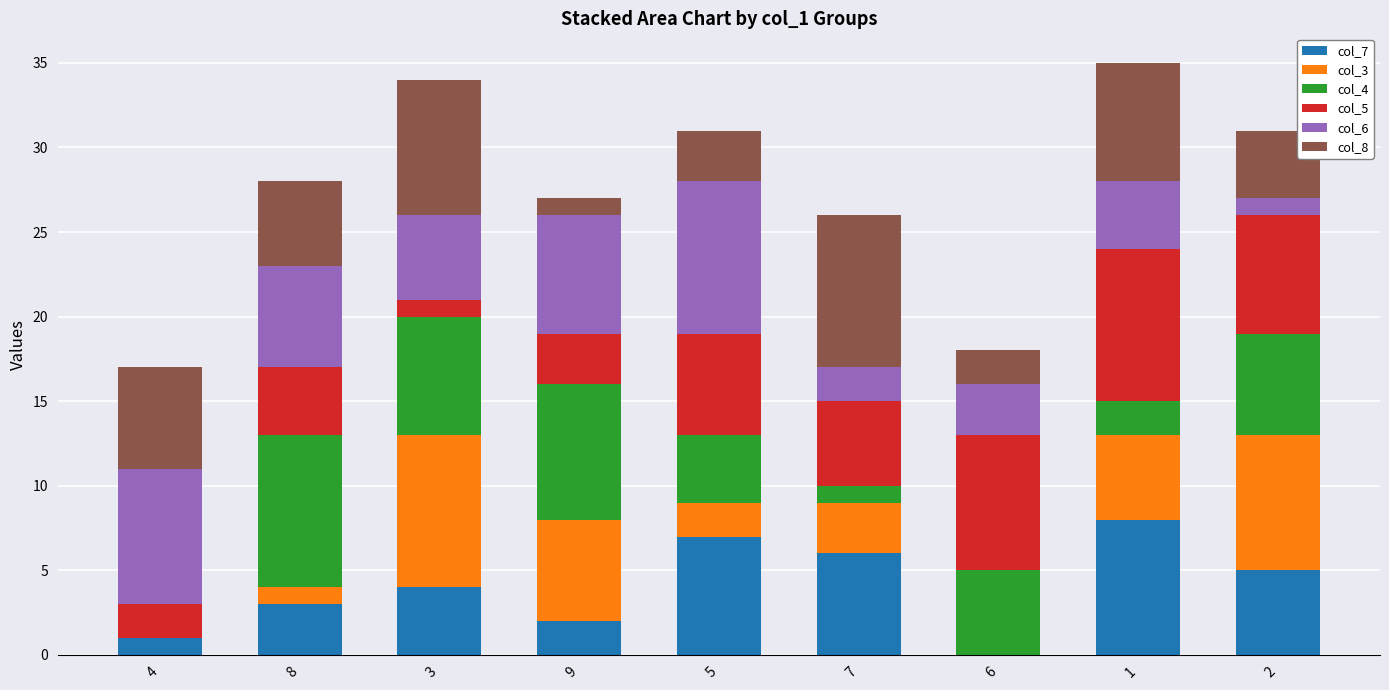

How many series are shown in this chart?

6